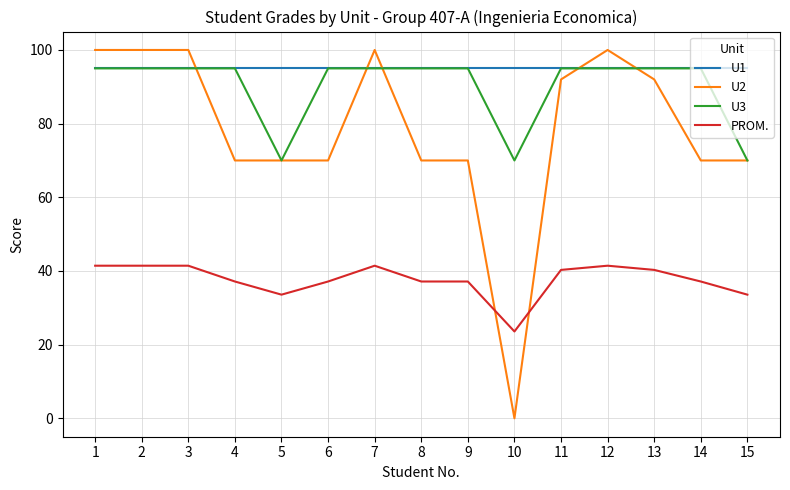

Reading left to right, transcribe all the data shown in this chart.

U1: 1=95.0	2=95.0	3=95.0	4=95.0	5=95.0	6=95.0	7=95.0	8=95.0	9=95.0	10=95.0	11=95.0	12=95.0	13=95.0	14=95.0	15=95.0
U2: 1=100.0	2=100.0	3=100.0	4=70.0	5=70.0	6=70.0	7=100.0	8=70.0	9=70.0	10=0.0	11=92.0	12=100.0	13=92.0	14=70.0	15=70.0
U3: 1=95.0	2=95.0	3=95.0	4=95.0	5=70.0	6=95.0	7=95.0	8=95.0	9=95.0	10=70.0	11=95.0	12=95.0	13=95.0	14=95.0	15=70.0
PROM.: 1=41.4	2=41.4	3=41.4	4=37.1	5=33.6	6=37.1	7=41.4	8=37.1	9=37.1	10=23.6	11=40.3	12=41.4	13=40.3	14=37.1	15=33.6